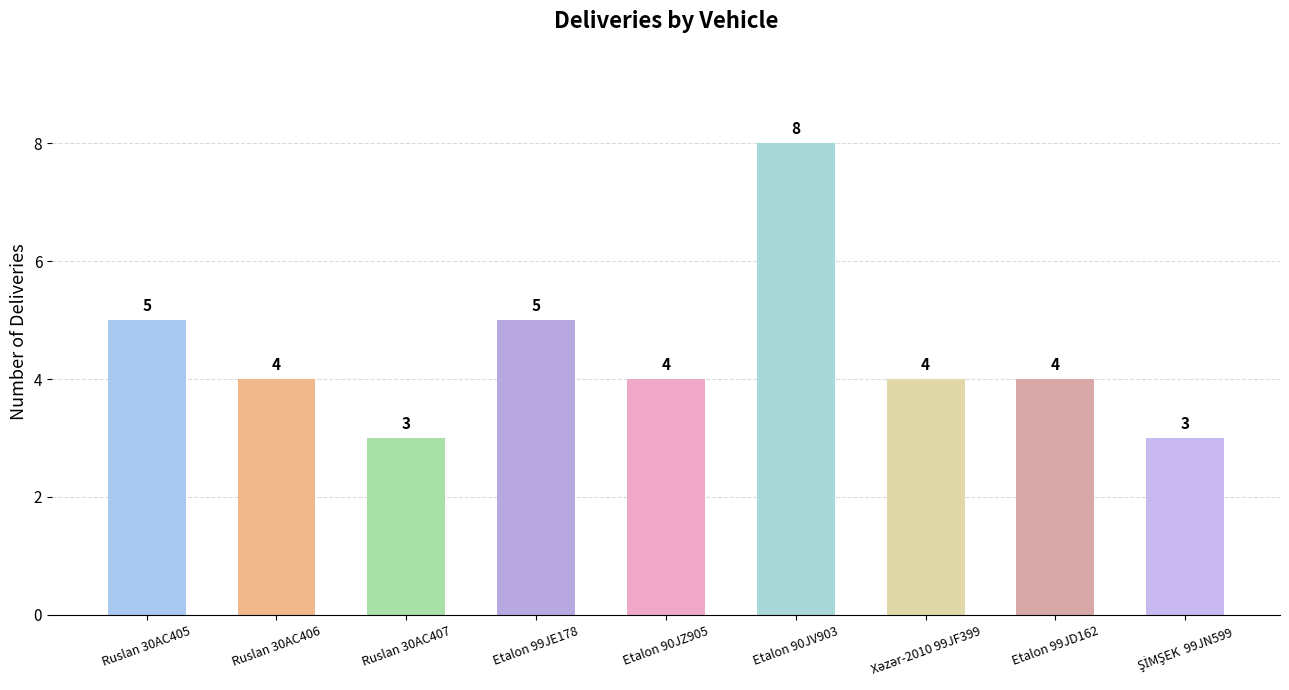

Which has a higher value, Etalon 99JD162 or Etalon 99JE178?

Etalon 99JE178